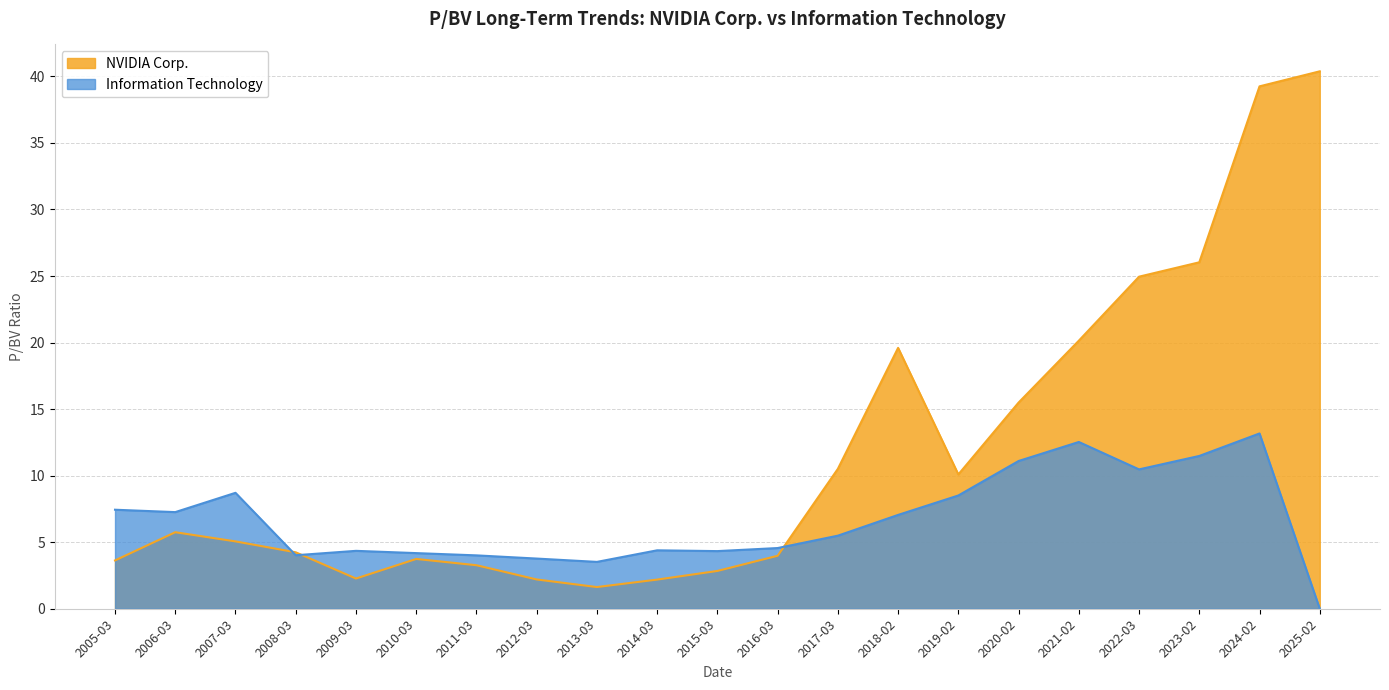

What is the approximate value of Information Technology at 2016-03?

4.6